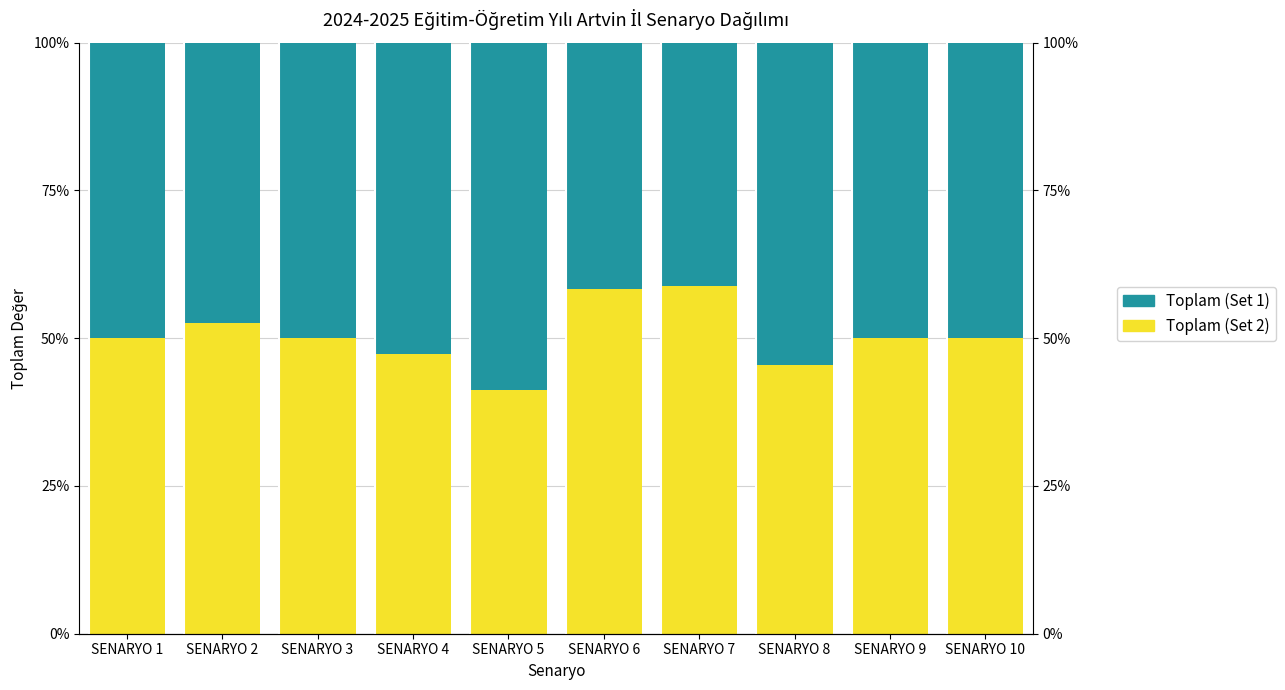

How many bars are there in total?

20